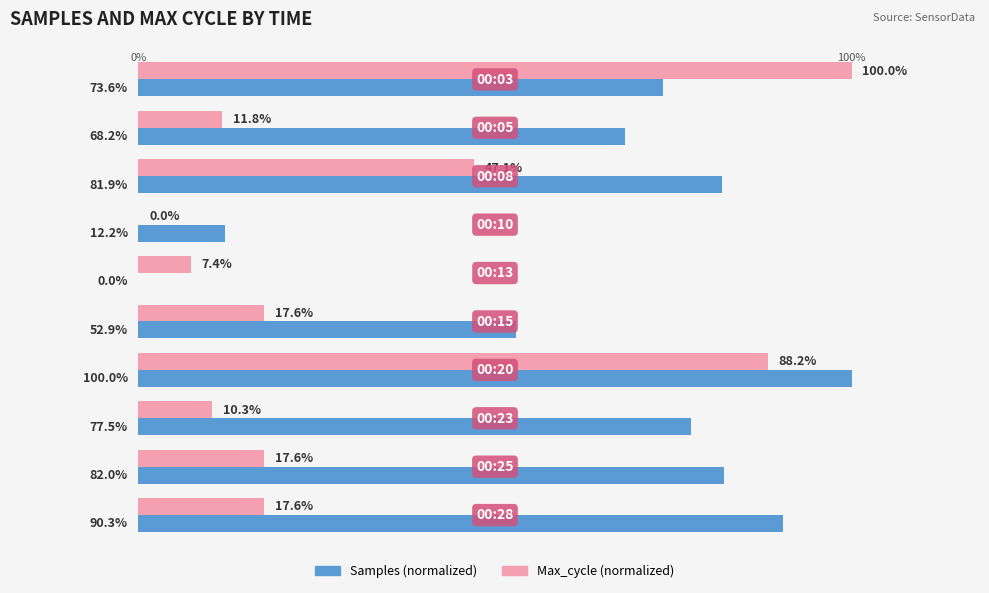

The value of Max_cycle at 8 is 4.3. True or false?

False